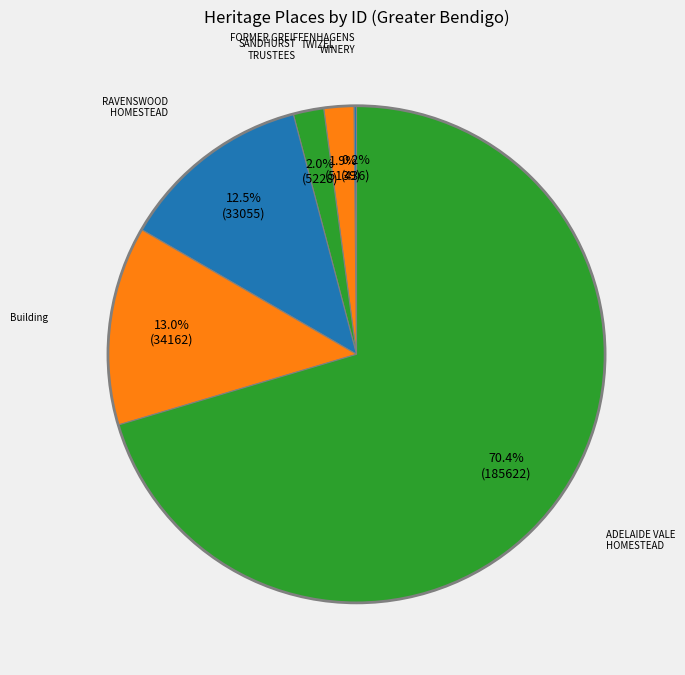

Which slice represents more than half of the pie?

ADELAIDE VALE HOMESTEAD